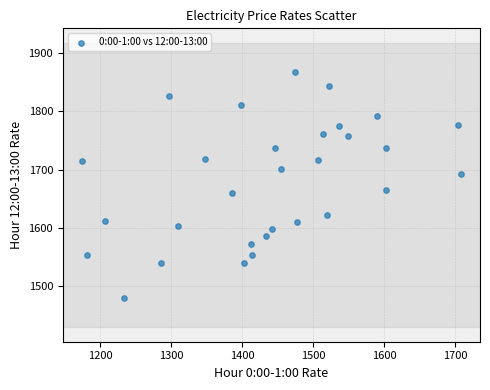

What is the range of X values (max minus min)?

533.7